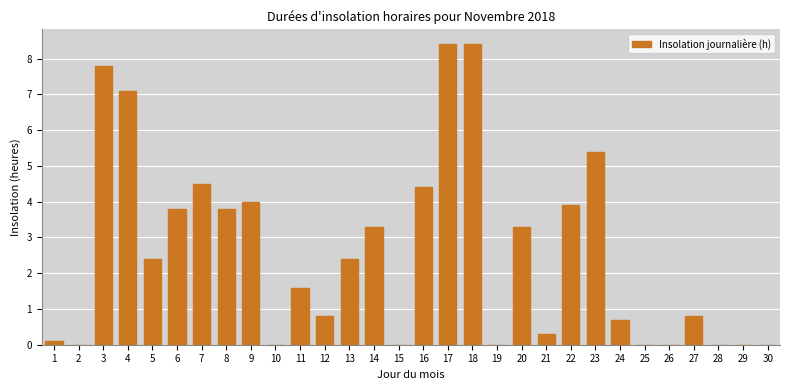

Reading right to left, list all the values displayed in this chart.

30=0.0	29=0.0	28=0.0	27=0.8	26=0.0	25=0.0	24=0.7	23=5.4	22=3.9	21=0.3	20=3.3	19=0.0	18=8.4	17=8.4	16=4.4	15=0.0	14=3.3	13=2.4	12=0.8	11=1.6	10=0.0	9=4.0	8=3.8	7=4.5	6=3.8	5=2.4	4=7.1	3=7.8	2=0.0	1=0.1